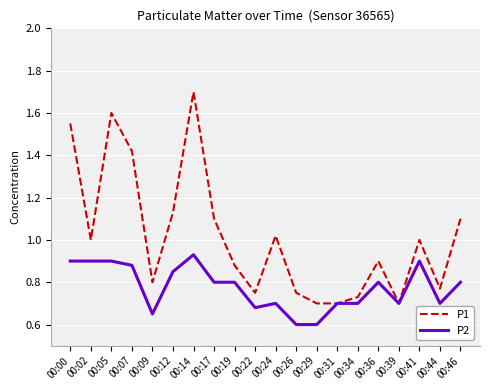

What are all the series names shown in the legend?

P1, P2